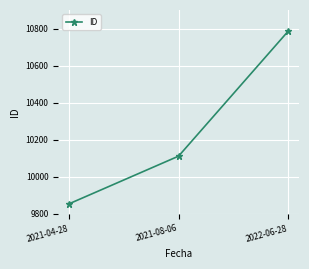

List the labels in order of value, largest first.

2022-06-28, 2021-08-06, 2021-04-28